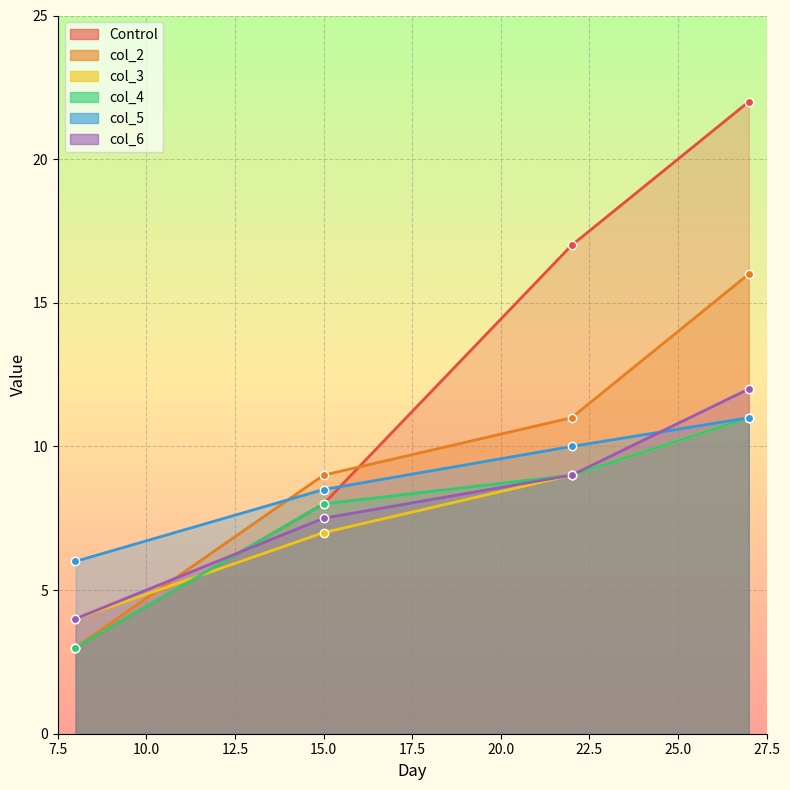

What is the value of the Control point at the 4th from the left?

22.0